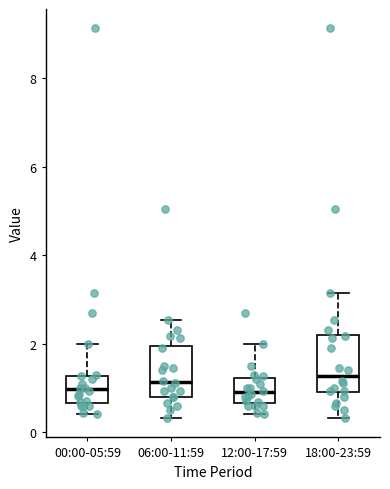

Where does the lower whisker of the box for 12:00-17:59 end on the y-axis? The values are not printed on the chart, so give them approximately, as read against the axis.

0.4